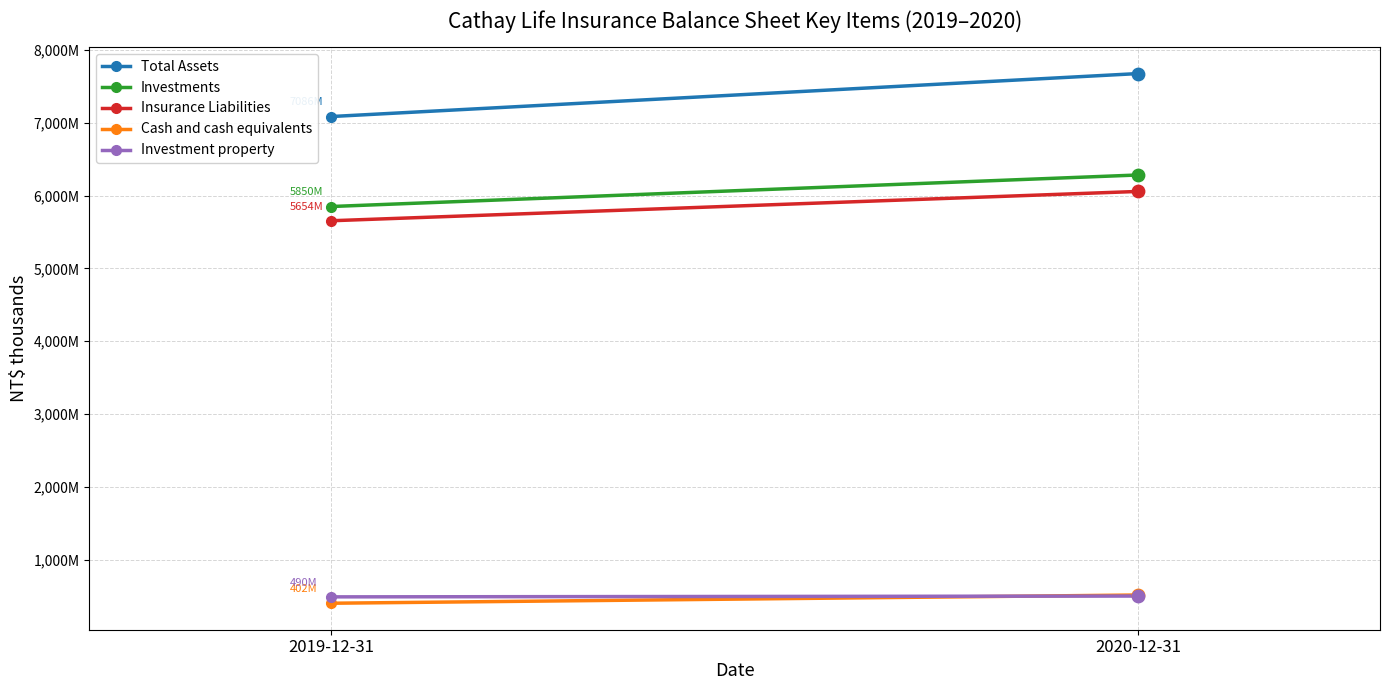

Which series contains the highest Y value?

Total Assets